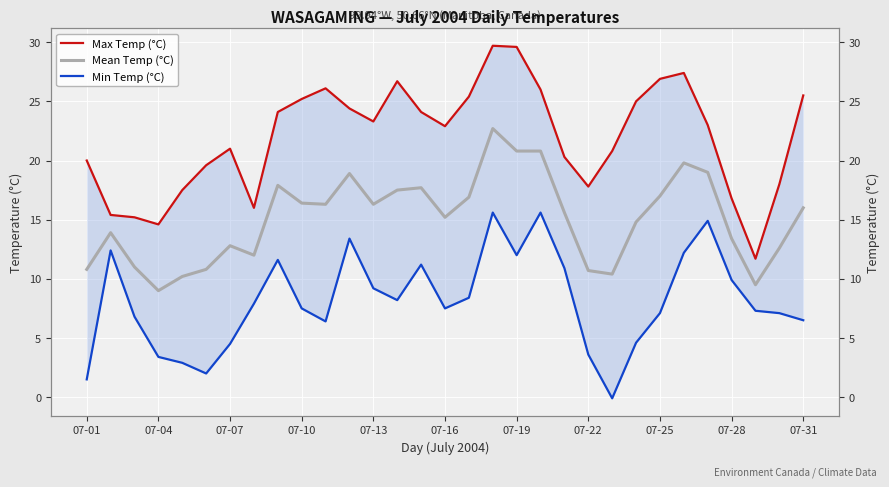

How many lines are shown in the chart?

3